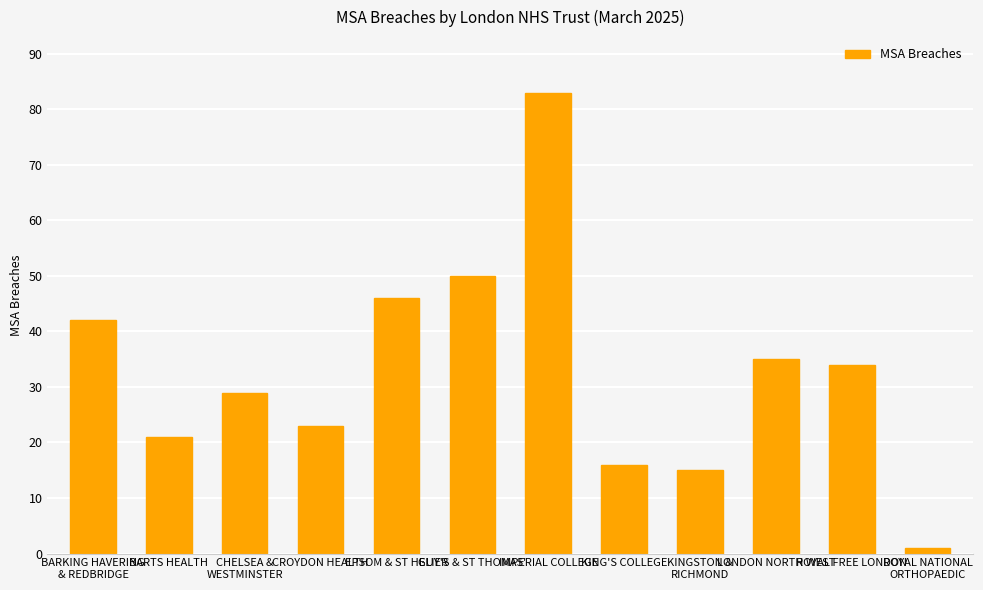

The chart shows a value of 11 at KING'S COLLEGE. True or false?

False